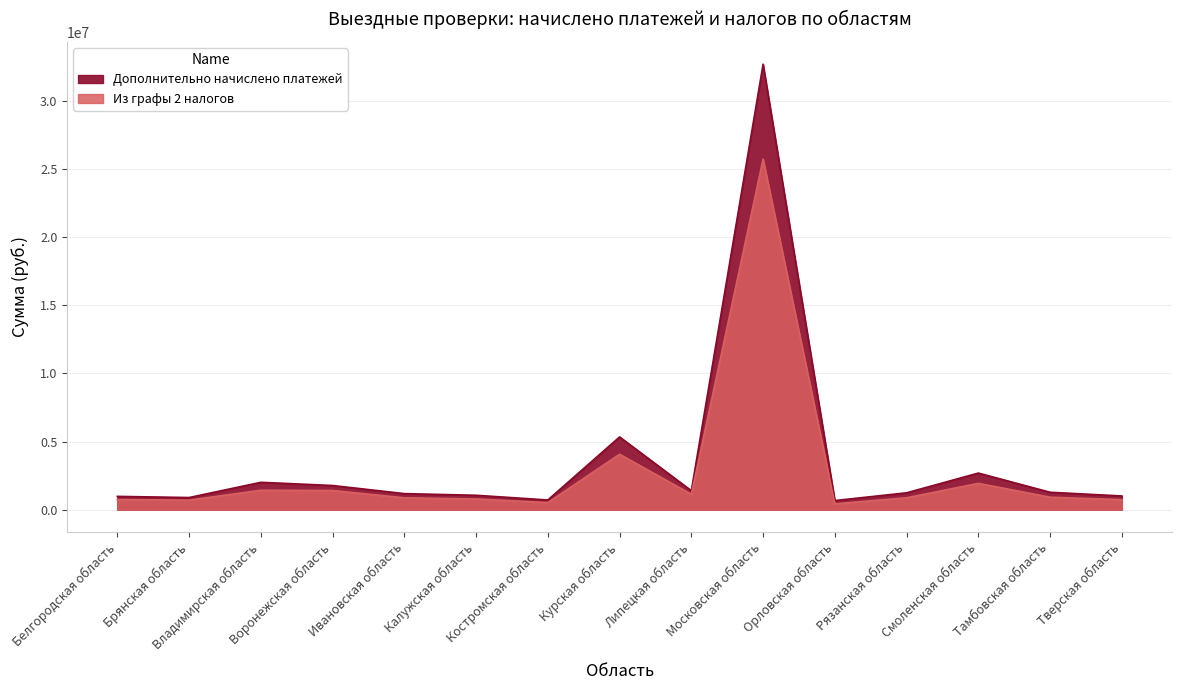

Which category has the lowest value across all series?

Орловская область